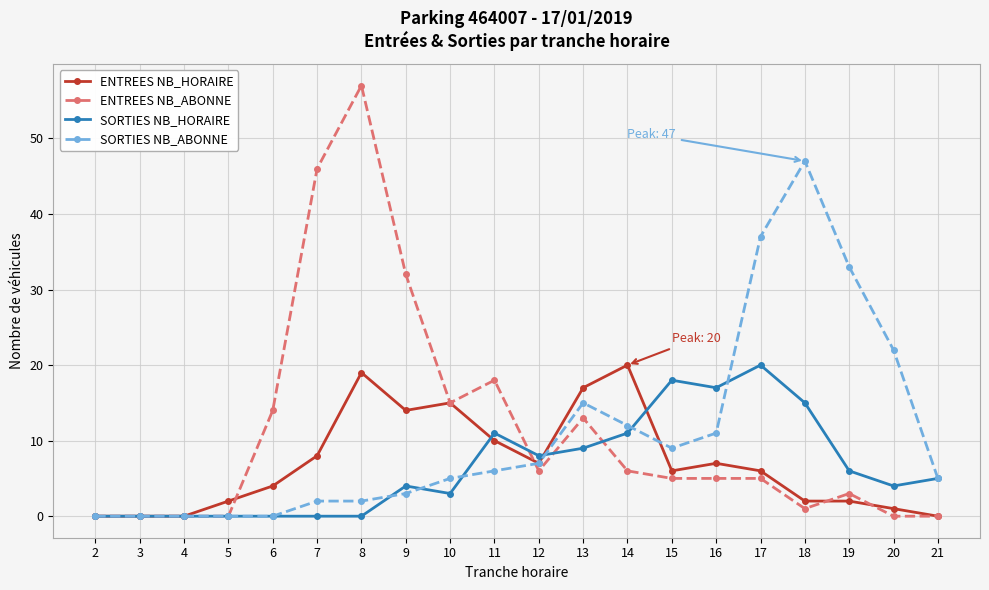

The value of SORTIES NB_HORAIRE at 2 is 0. True or false?

True